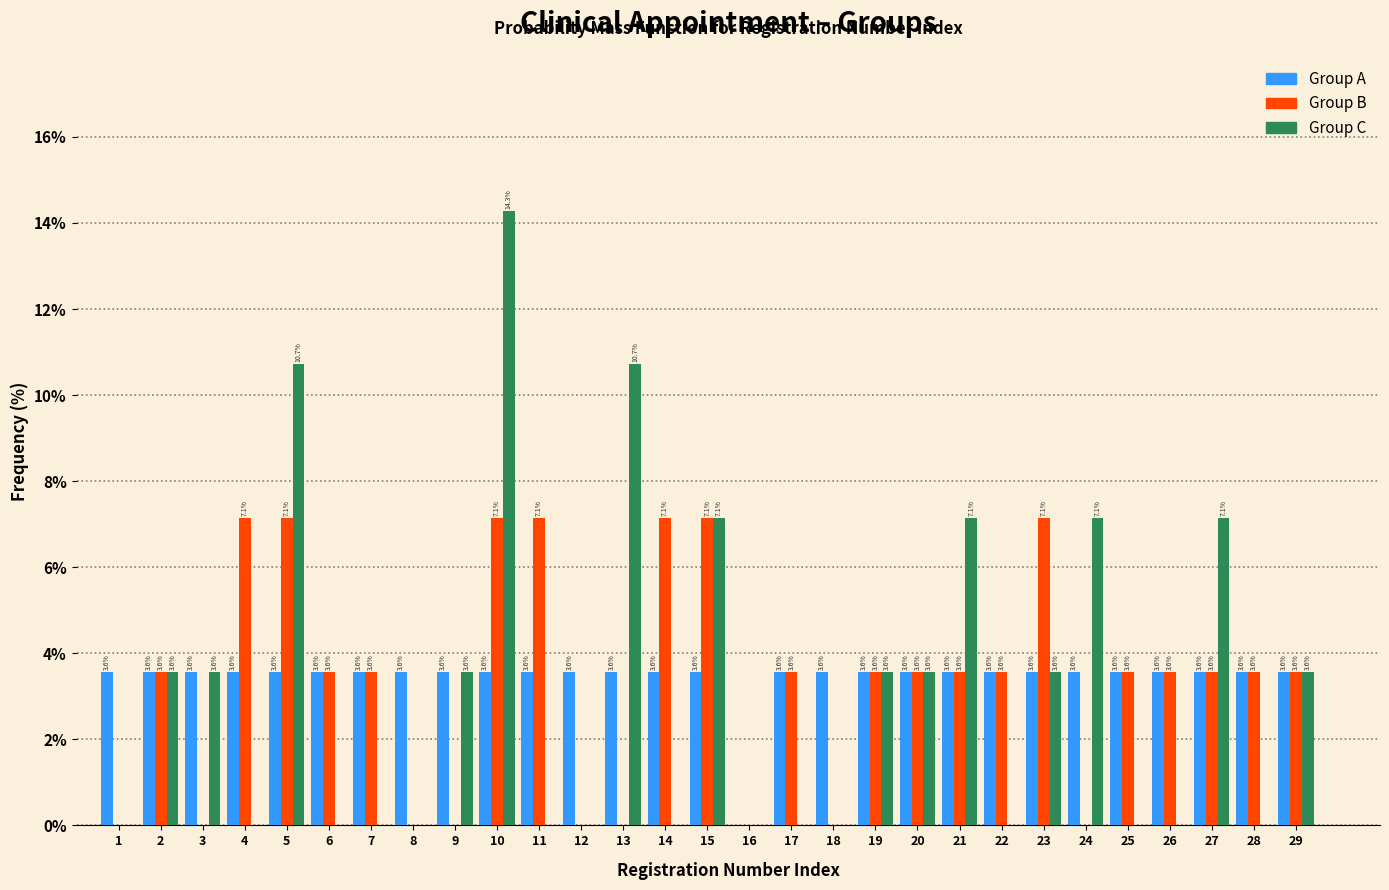

In the Group C series, which range on the x-axis has the tallest bar?

9.5 to 10.5